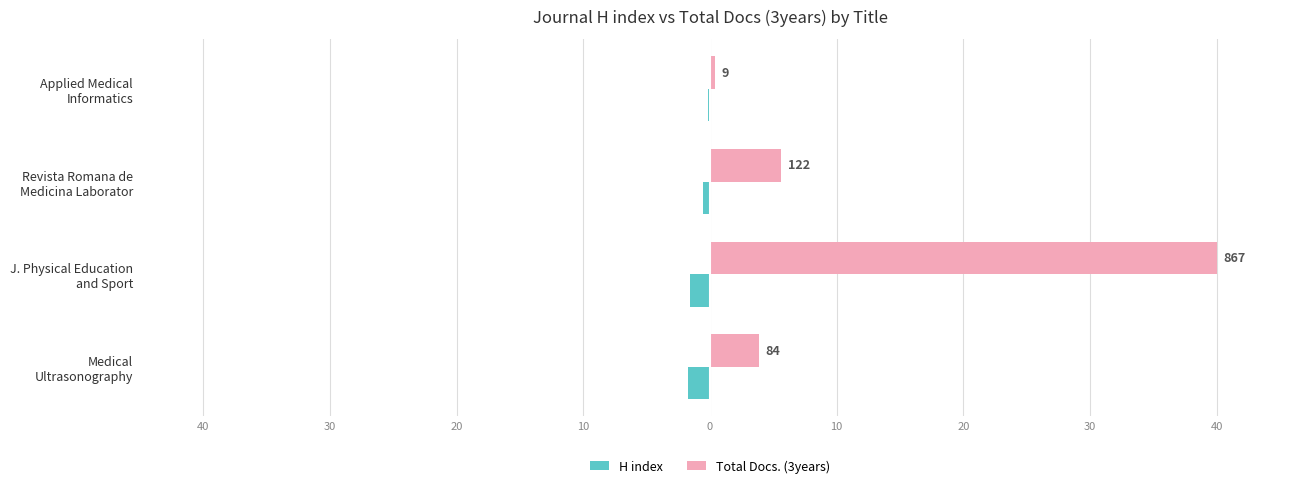

What are all the series names shown in the legend?

H index, Total Docs. (3years)